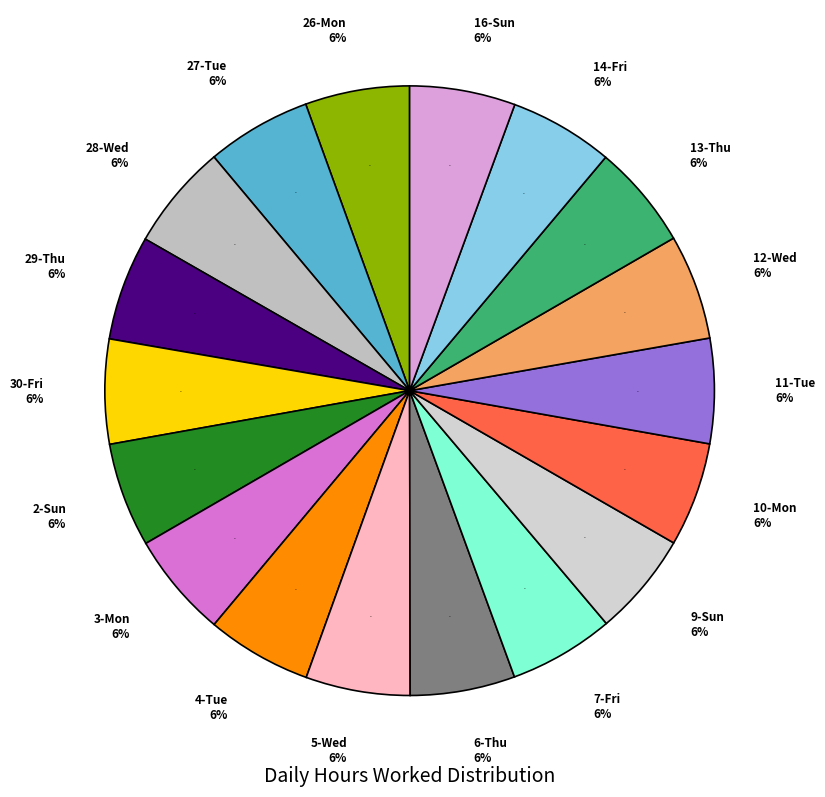

Count the number of slices in the pie.

18